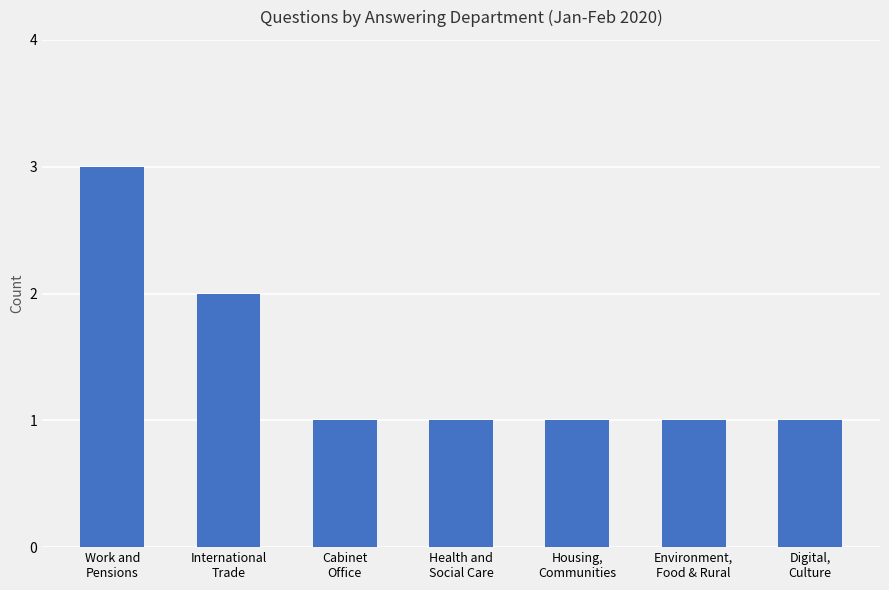

What is the value of the 5th bar from the left?

1